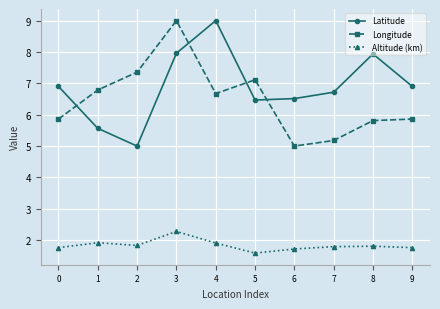

True or false: Latitude and Altitude (km) intersect in this chart.

False